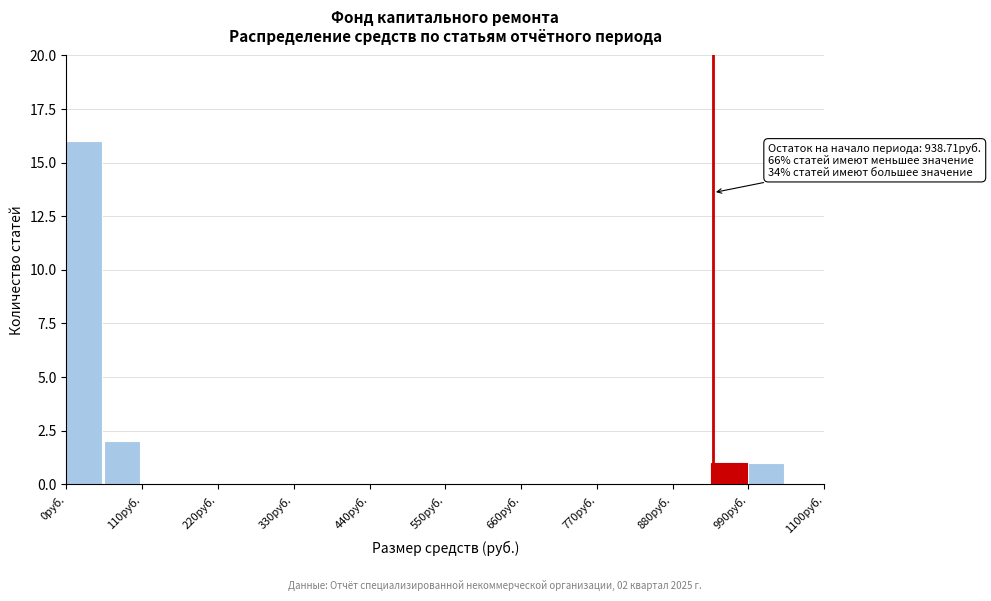

Read against the x-axis, roughly where is the centre of the tallest bar?

20